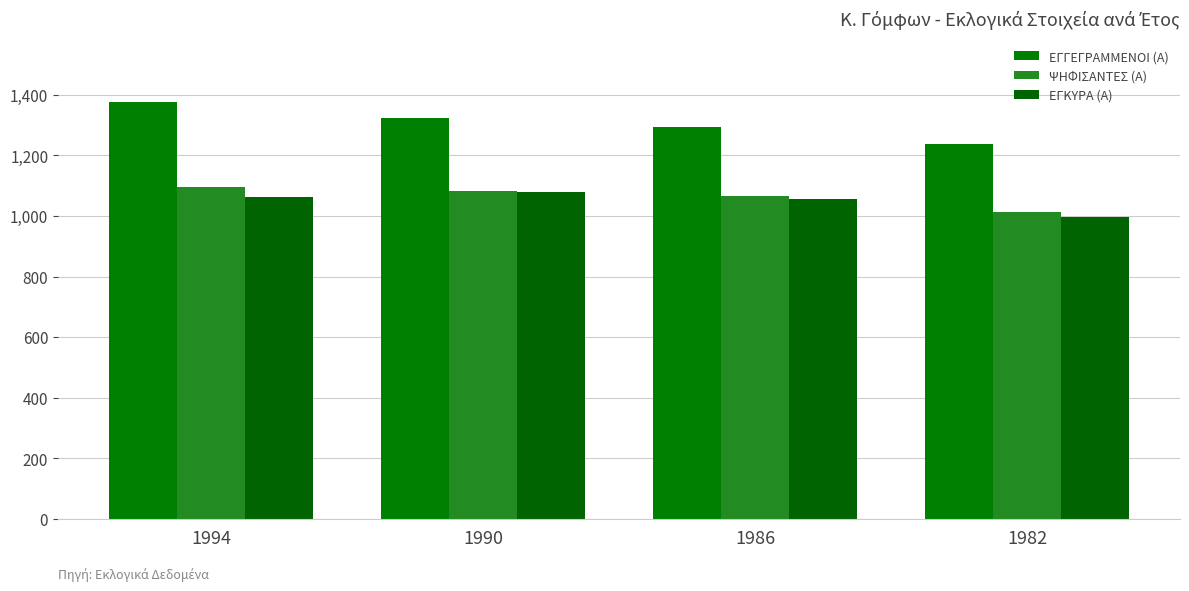

Which category has the lowest value in the ΕΓΚΥΡΑ (Α) series?

1982